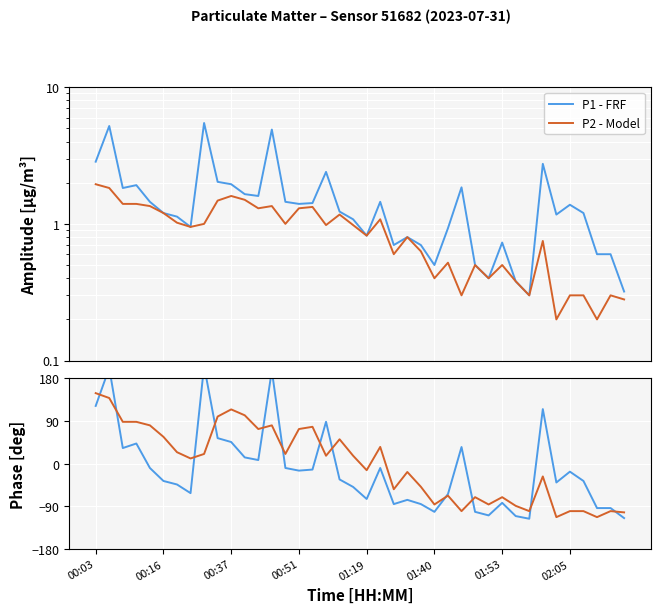

Rank the series by their average value, from highest to lowest.

P2 - Model, P1 - FRF